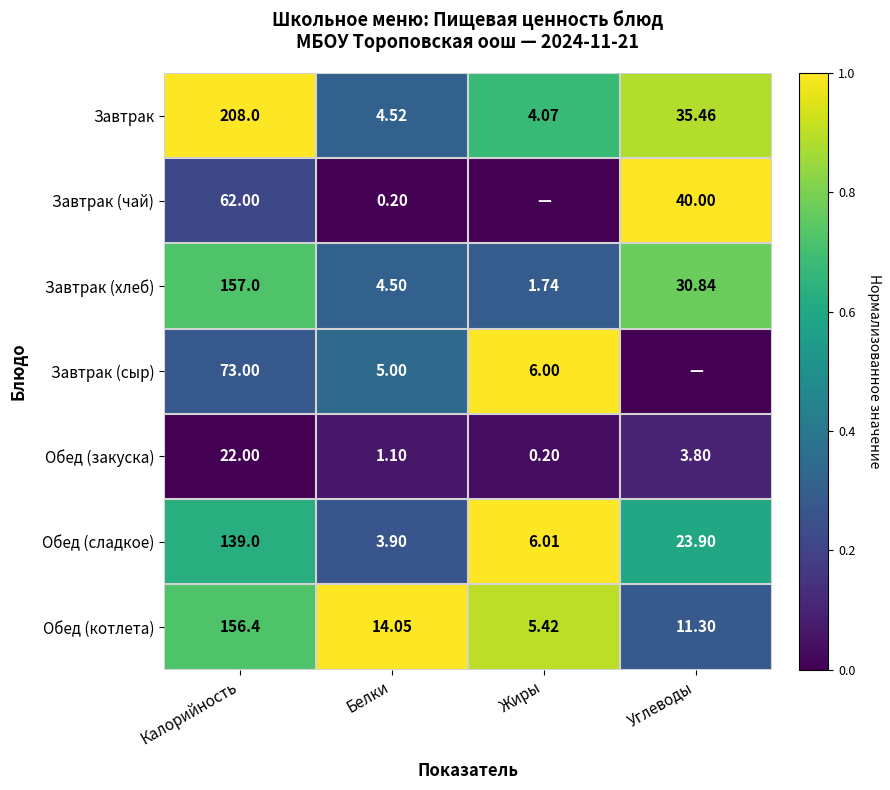

Where does the Обед (сладкое) series first go above 23?

Калорийность